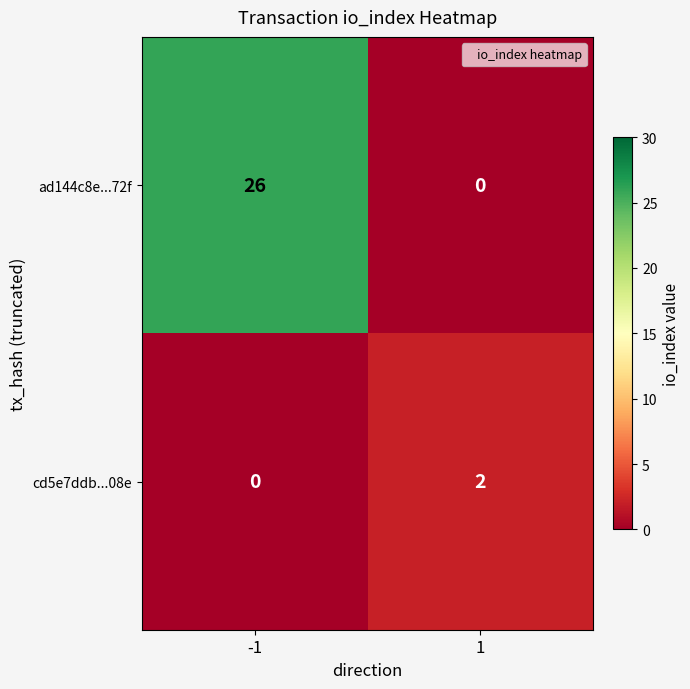

The value of cd5e7ddb...08e at 1 is 1. True or false?

False